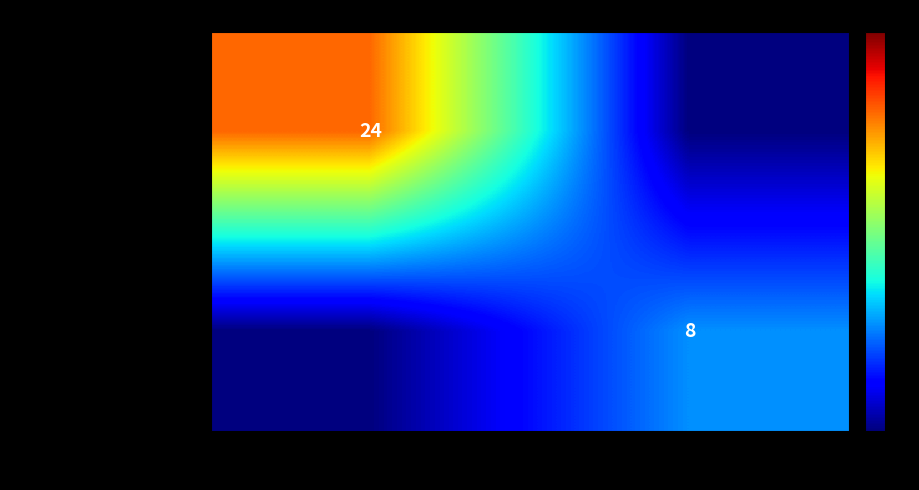

True or false: Cathodic titania nanotube arra... has a value of 13 at 52.

False